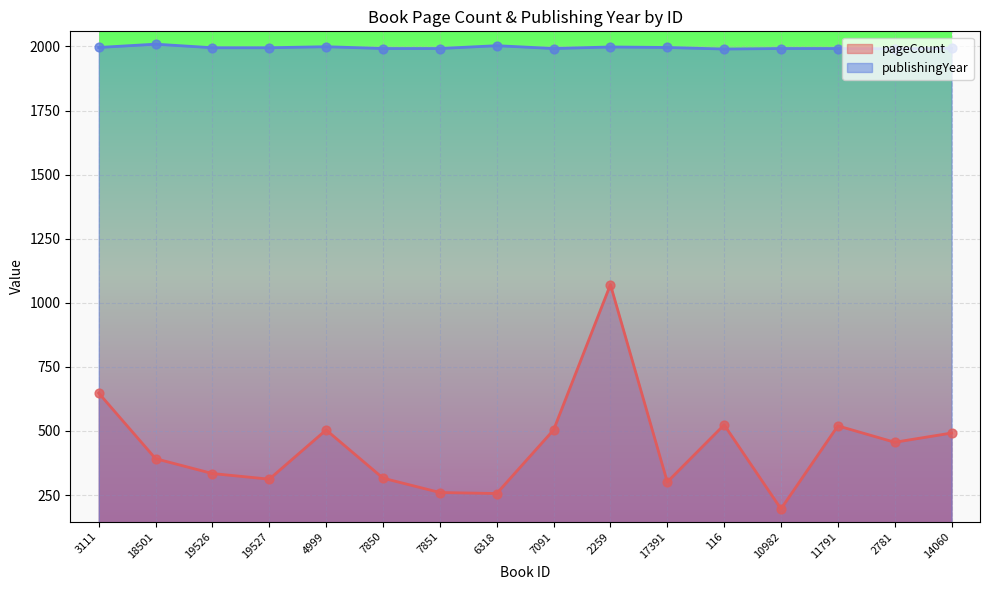

Which series reaches the minimum Y coordinate?

pageCount